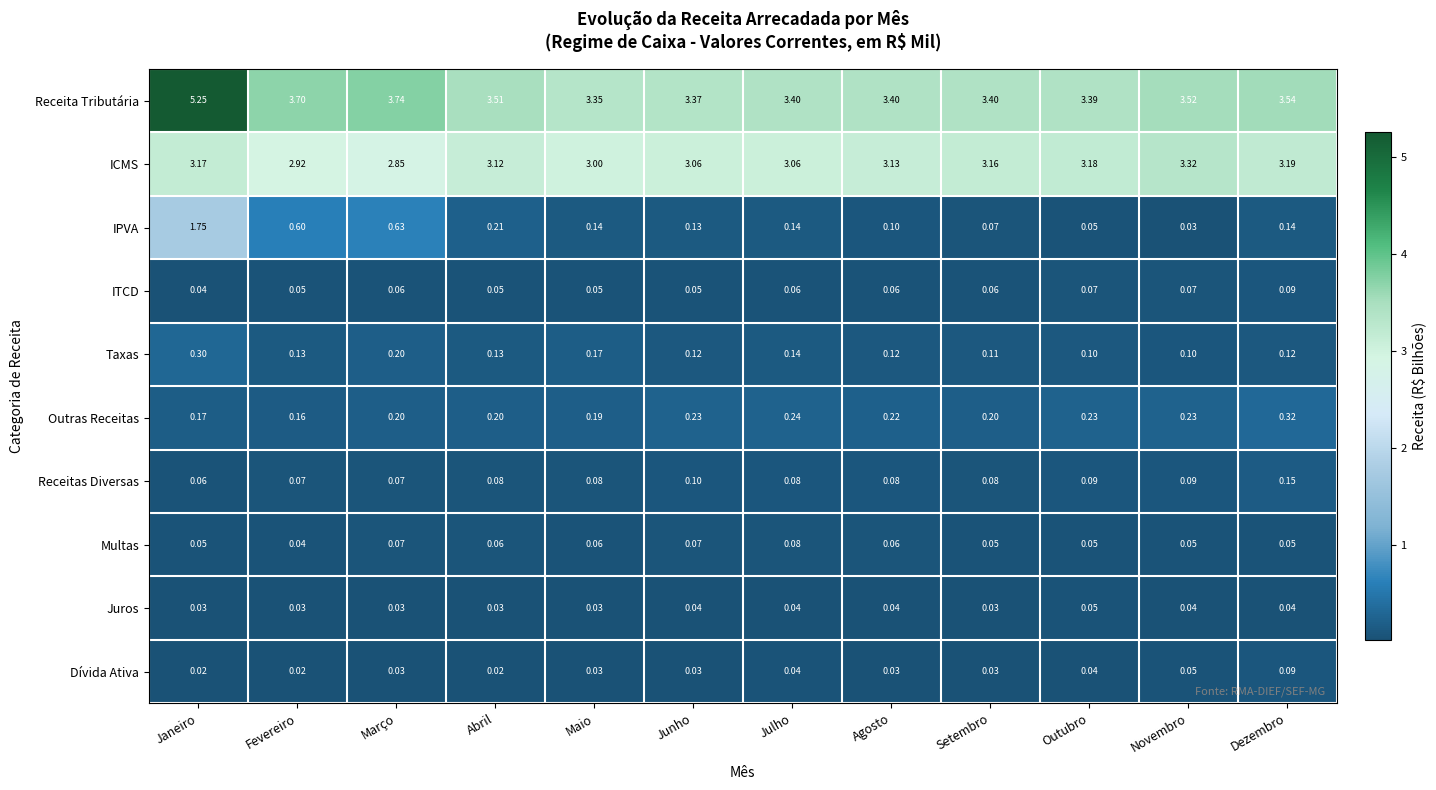

Which series has the largest range (max minus min)?

Receita Tributária